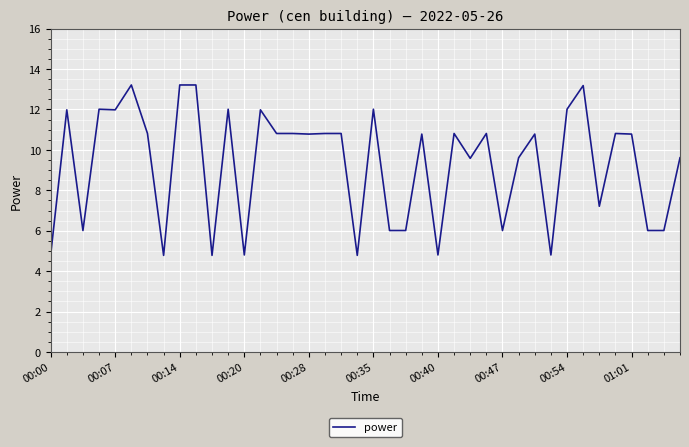

What is the maximum value shown in the chart?

13.2